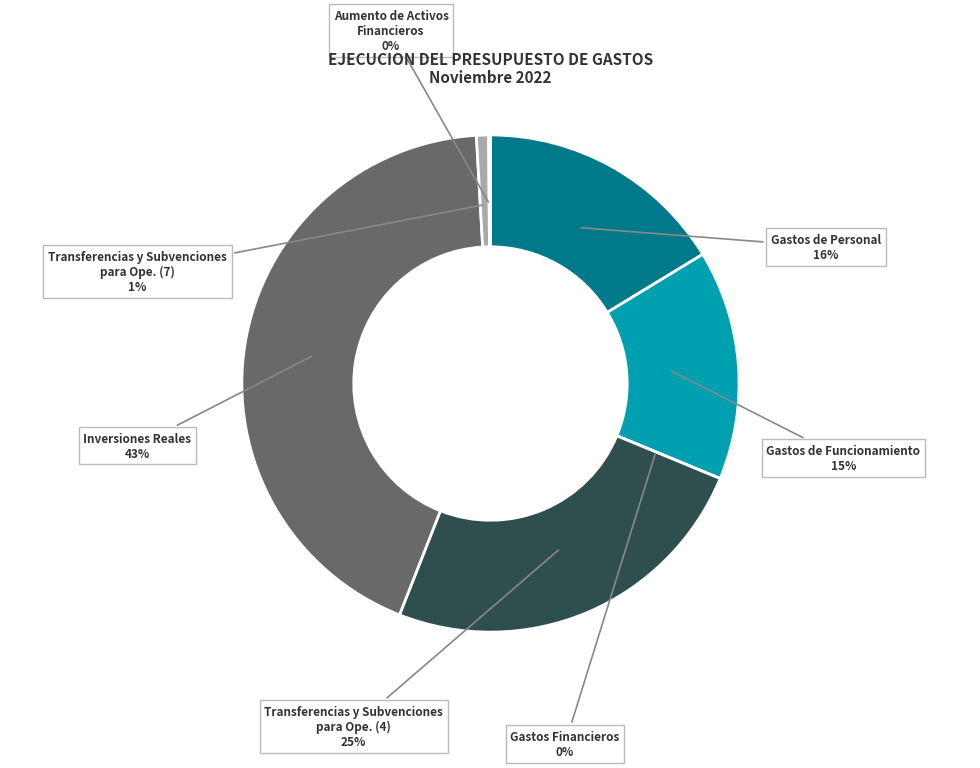

Which category has the biggest portion of the pie?

Inversiones Reales